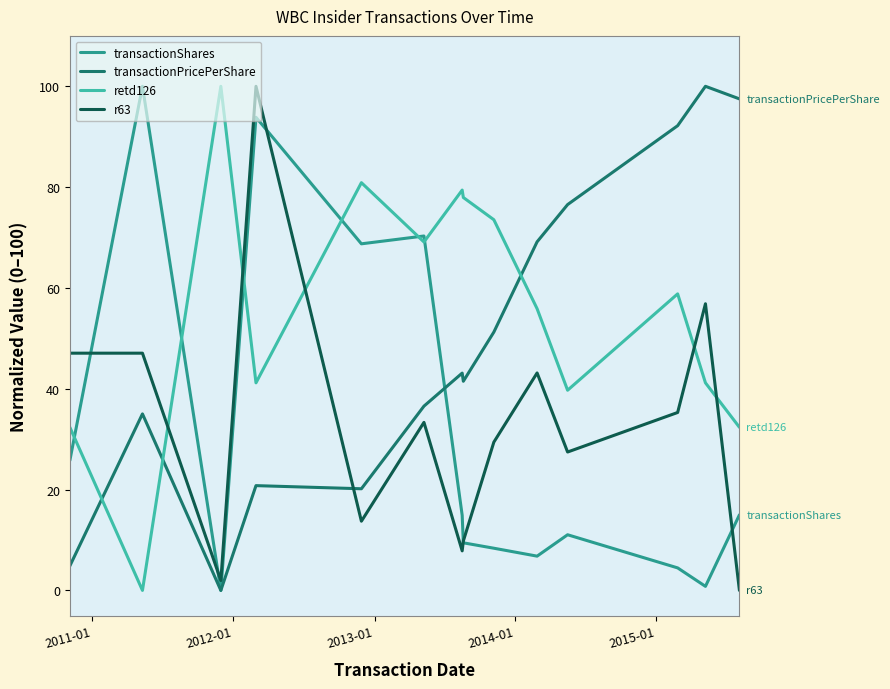

True or false: r63 and retd126 intersect in this chart.

True